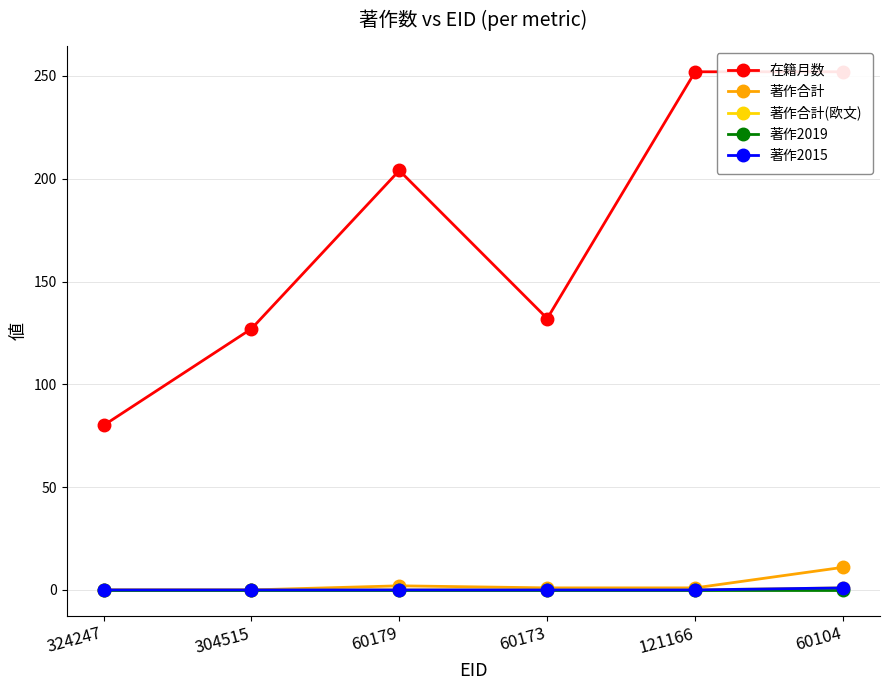

Reading left to right, transcribe all the data shown in this chart.

在籍月数: 80	127	204	132	252	252
著作合計: 0	0	2	1	1	11
著作合計(欧文): 0	0	0	0	0	1
著作2019: 0	0	0	0	0	0
著作2015: 0	0	0	0	0	1